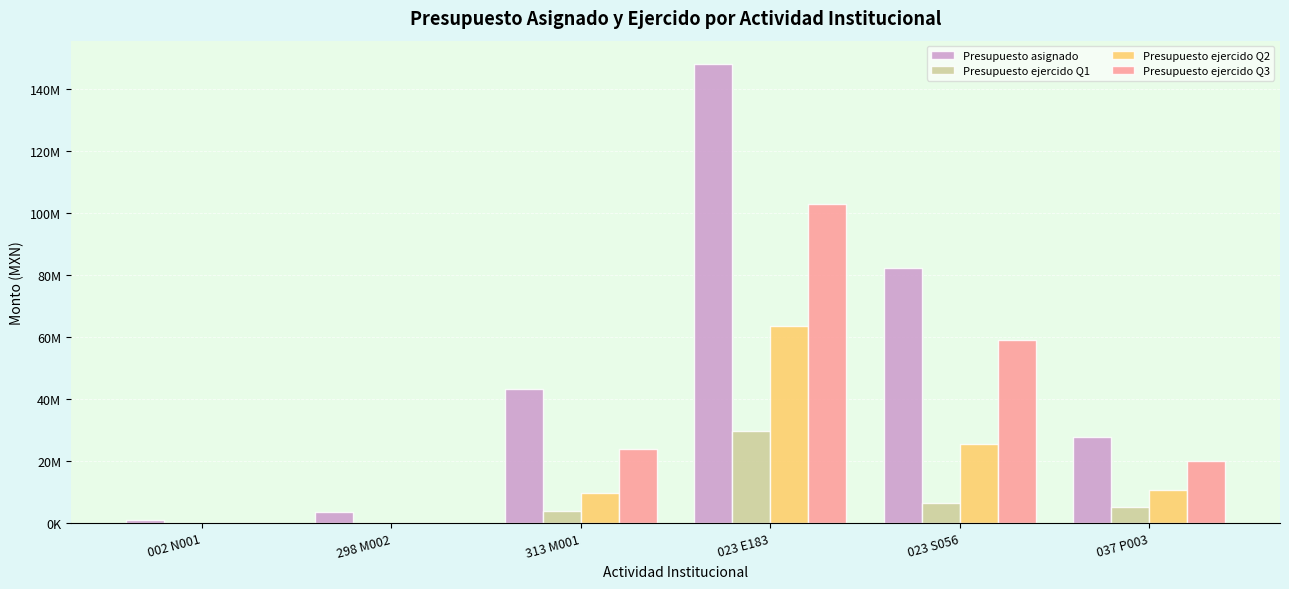

What is the approximate value of Presupuesto ejercido Q1 at 023 S056?

6584446.4